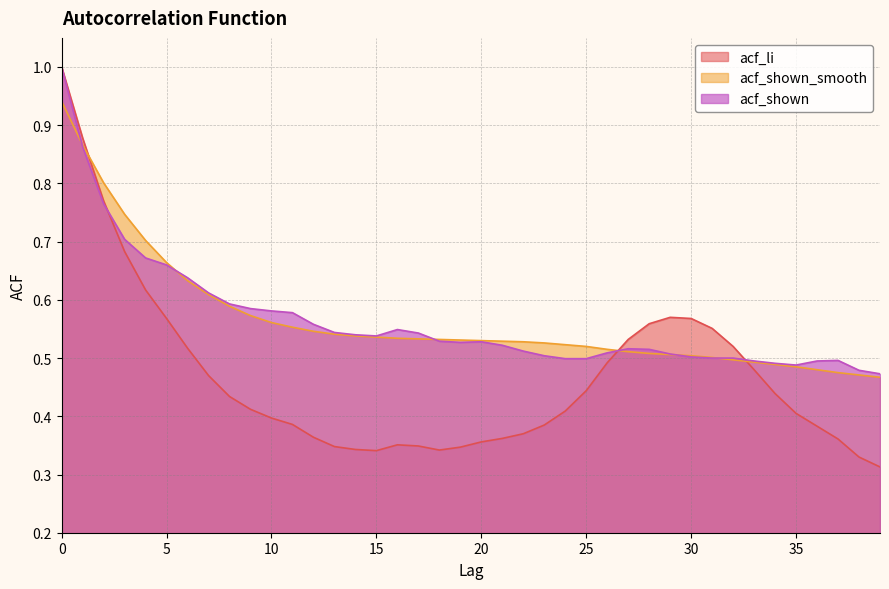

Which series ends up on top after the final intersection of acf_shown_smooth and acf_li?

acf_shown_smooth